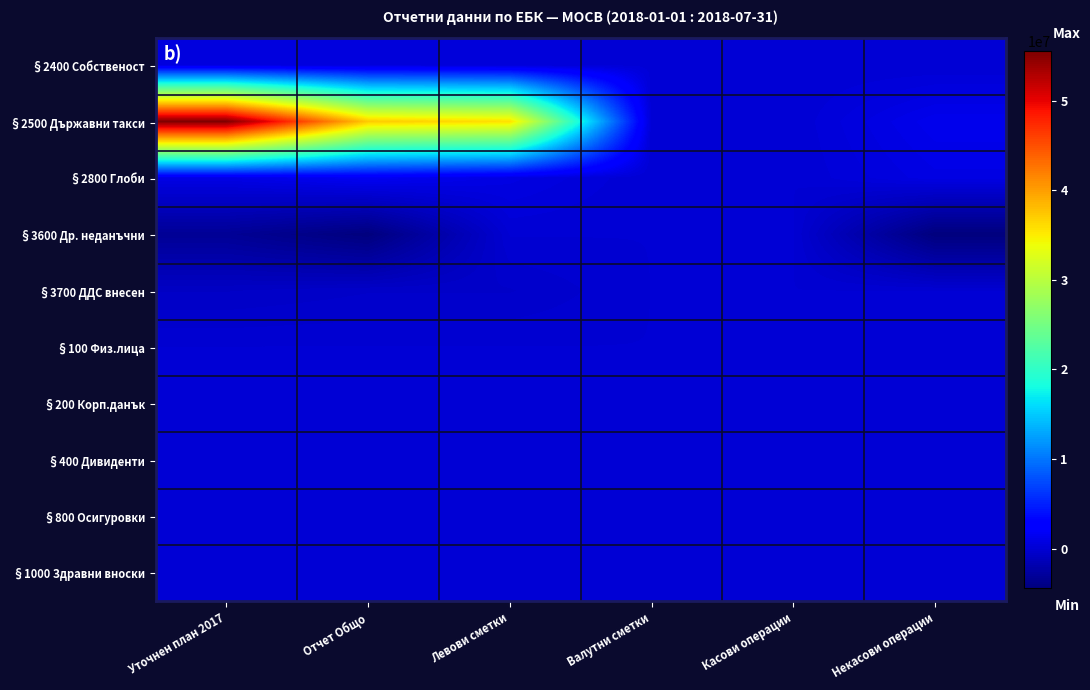

Reading left to right, transcribe all the data shown in this chart.

§2400 Собственост: Уточнен план 2017=617731	Отчет Общо=465175	Левови сметки=323581	Валутни сметки=132531	Касови операции=9063	Некасови операции=0
§2500 Държавни такси: Уточнен план 2017=55500000	Отчет Общо=37200522	Левови сметки=35829857	Валутни сметки=0	Касови операции=30968	Некасови операции=1339697
§2800 Глоби: Уточнен план 2017=900000	Отчет Общо=1637217	Левови сметки=779928	Валутни сметки=0	Касови операции=144	Некасови операции=857145
§3600 Др. неданъчни: Уточнен план 2017=-3200000	Отчет Общо=-4437162	Левови сметки=17555	Валутни сметки=0	Касови операции=273	Некасови операции=-4454990
§3700 ДДС внесен: Уточнен план 2017=-725000	Отчет Общо=-496225	Левови сметки=-496225	Валутни сметки=0	Касови операции=0	Некасови операции=0
§100 Физ.лица: Уточнен план 2017=0	Отчет Общо=0	Левови сметки=0	Валутни сметки=0	Касови операции=0	Некасови операции=0
§200 Корп.данък: Уточнен план 2017=0	Отчет Общо=0	Левови сметки=0	Валутни сметки=0	Касови операции=0	Некасови операции=0
§400 Дивиденти: Уточнен план 2017=0	Отчет Общо=0	Левови сметки=0	Валутни сметки=0	Касови операции=0	Некасови операции=0
§800 Осигуровки: Уточнен план 2017=0	Отчет Общо=0	Левови сметки=0	Валутни сметки=0	Касови операции=0	Некасови операции=0
§1000 Здравни вноски: Уточнен план 2017=0	Отчет Общо=0	Левови сметки=0	Валутни сметки=0	Касови операции=0	Некасови операции=0